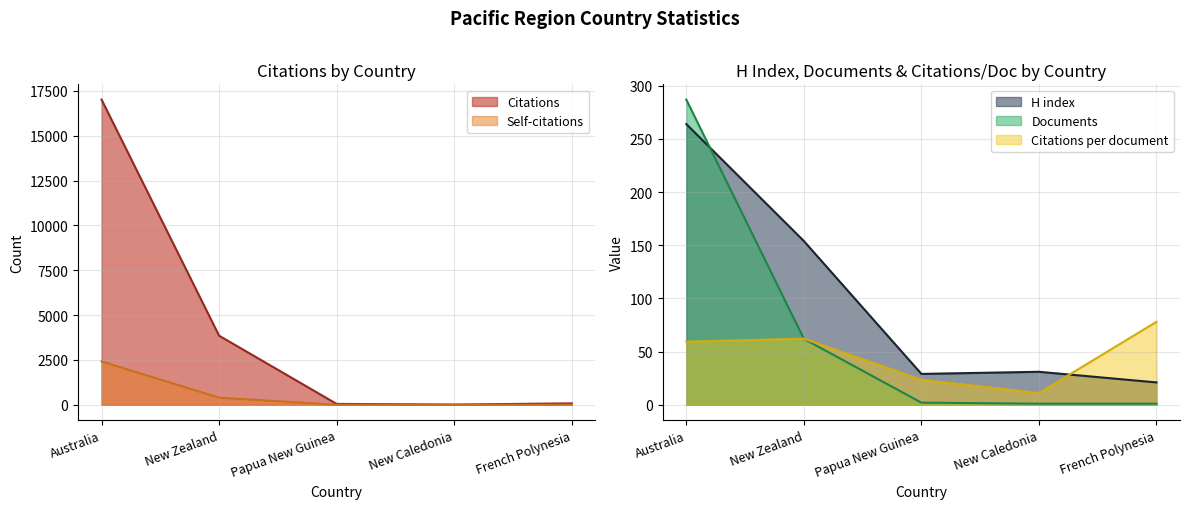

True or false: Citations and Self-citations cross at least once.

False